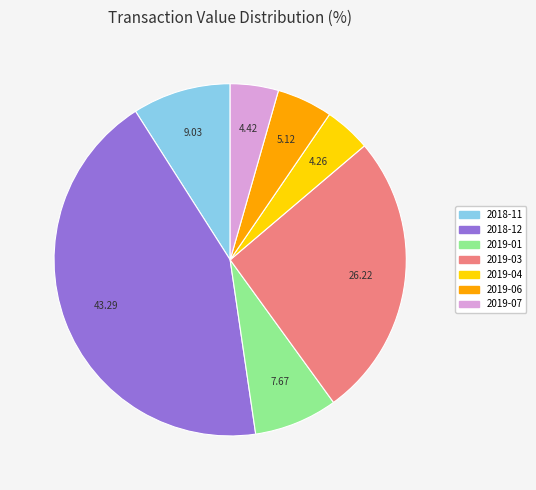

Is there a majority slice in this chart?

No